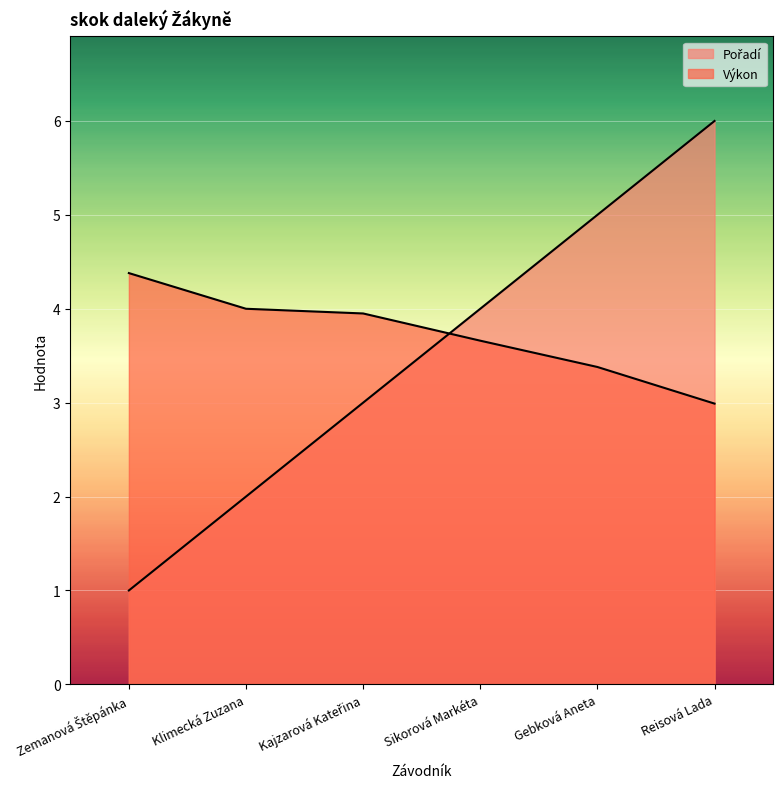

The Výkon series shows 4.0 at Klimecká Zuzana. True or false?

True